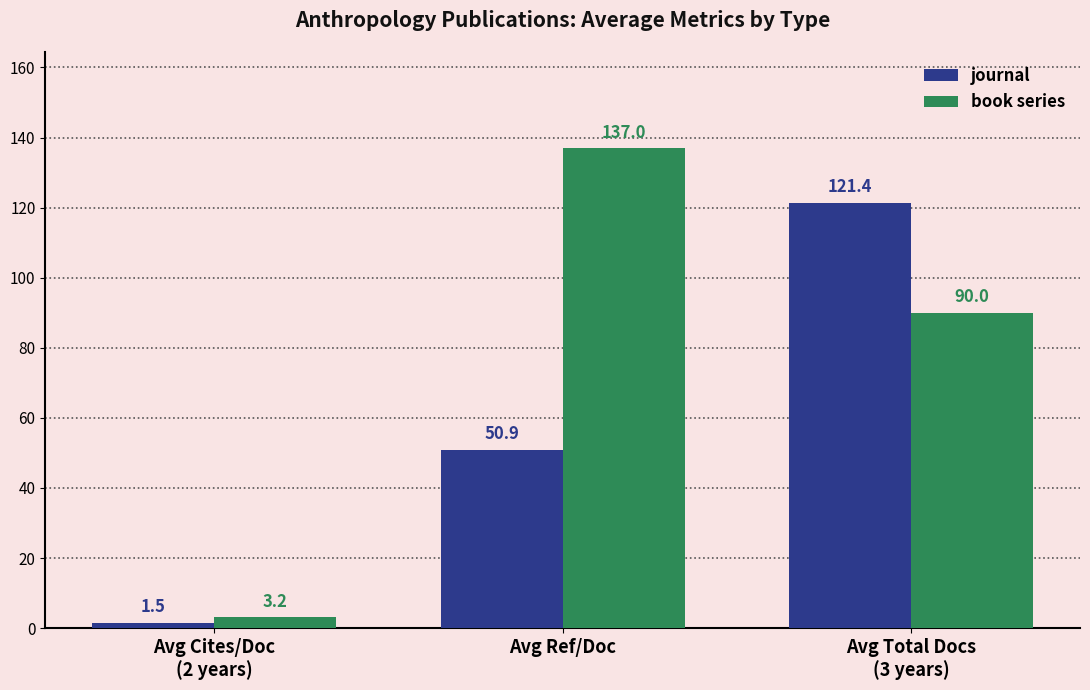

What is the total value across all series at Avg Total Docs
(3 years)?

211.4